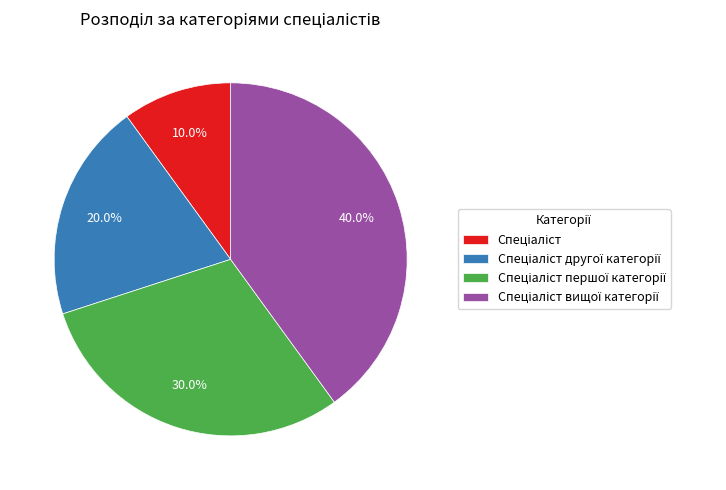

Is there a majority slice in this chart?

No